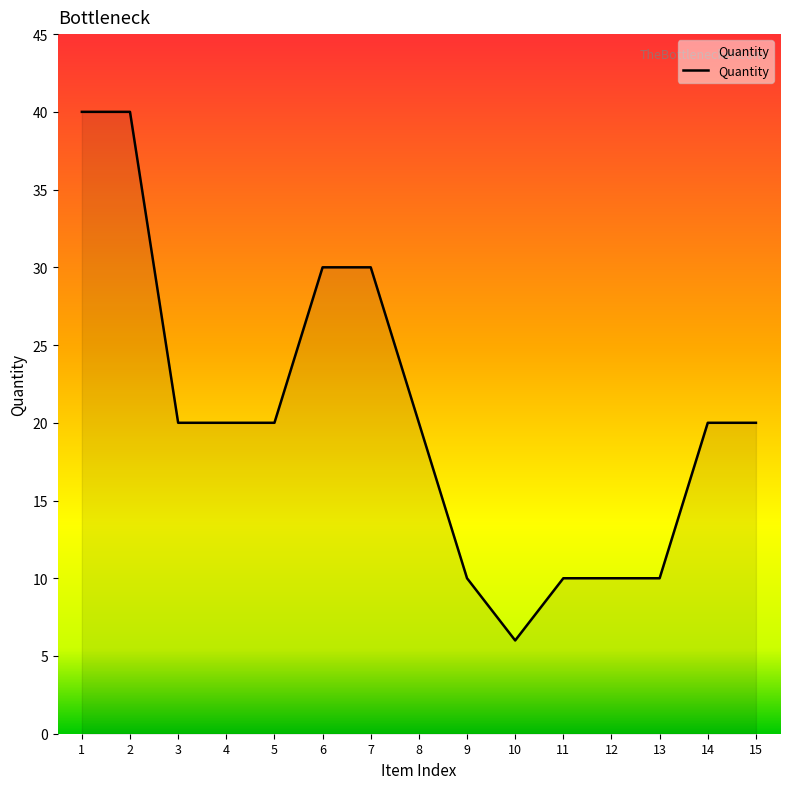

What is the smallest value displayed?

6